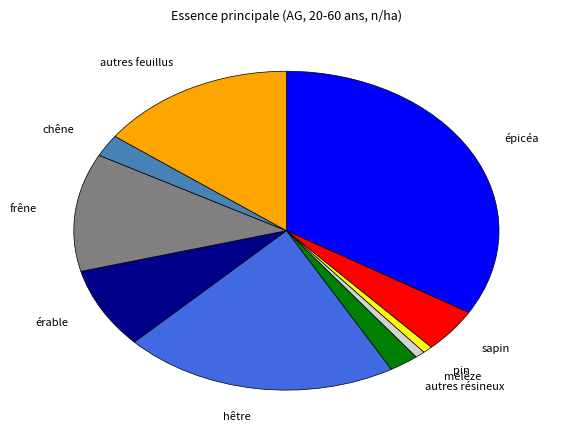

Is the sum of érable and sapin greater than half?

No